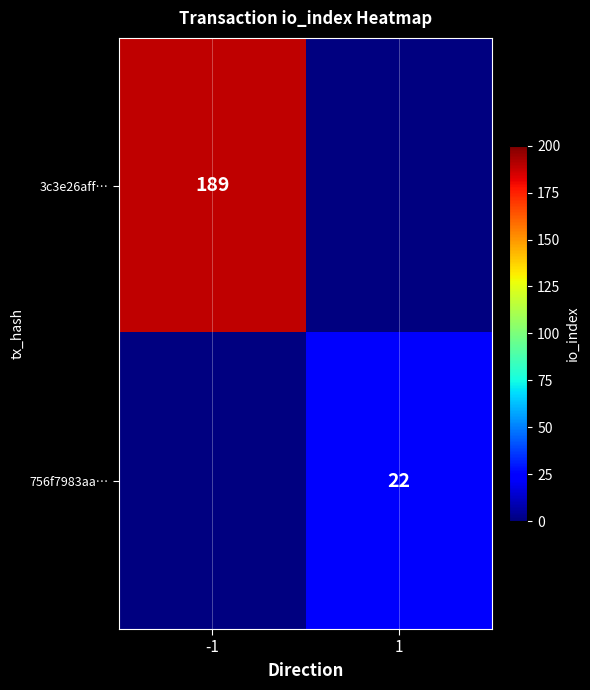

True or false: 756f7983aa… has a value of 22 at 1.

True